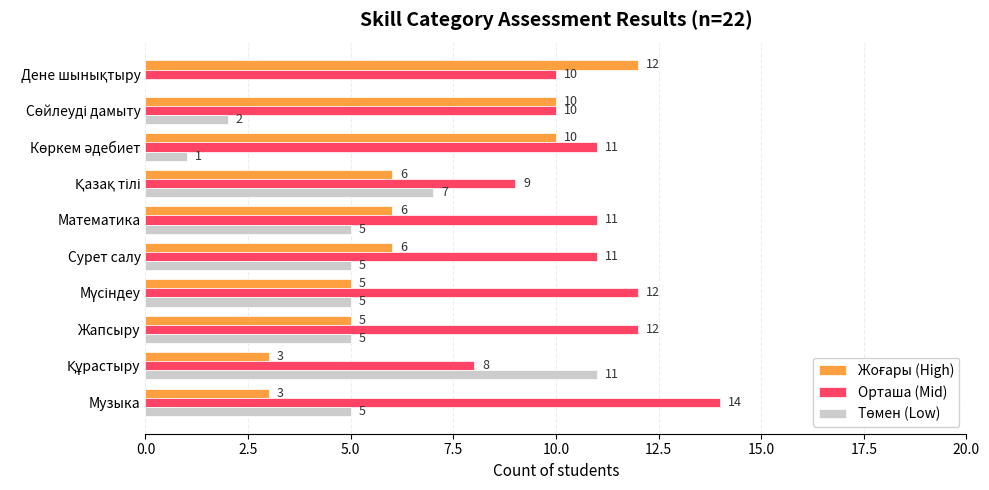

What is the sum of all Орташа (Mid) values?

108